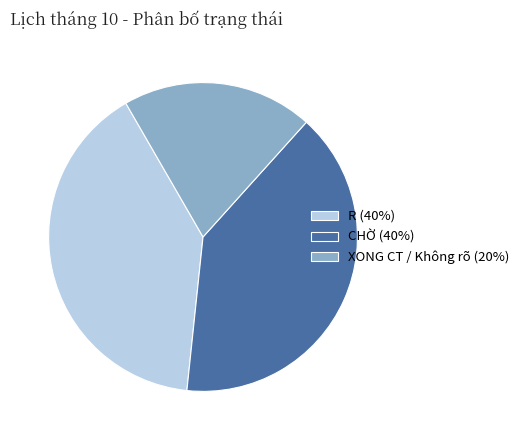

Do R (40%) and CHỜ (40%) together represent more than half of the pie?

Yes